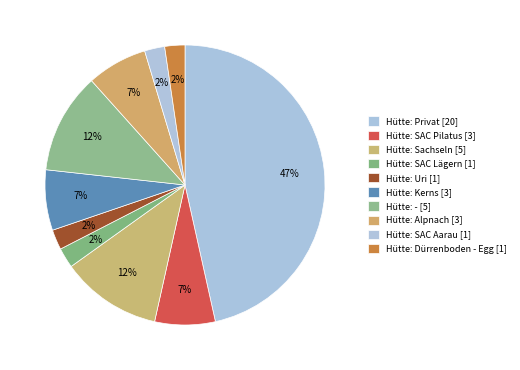

Count the number of slices in the pie.

10